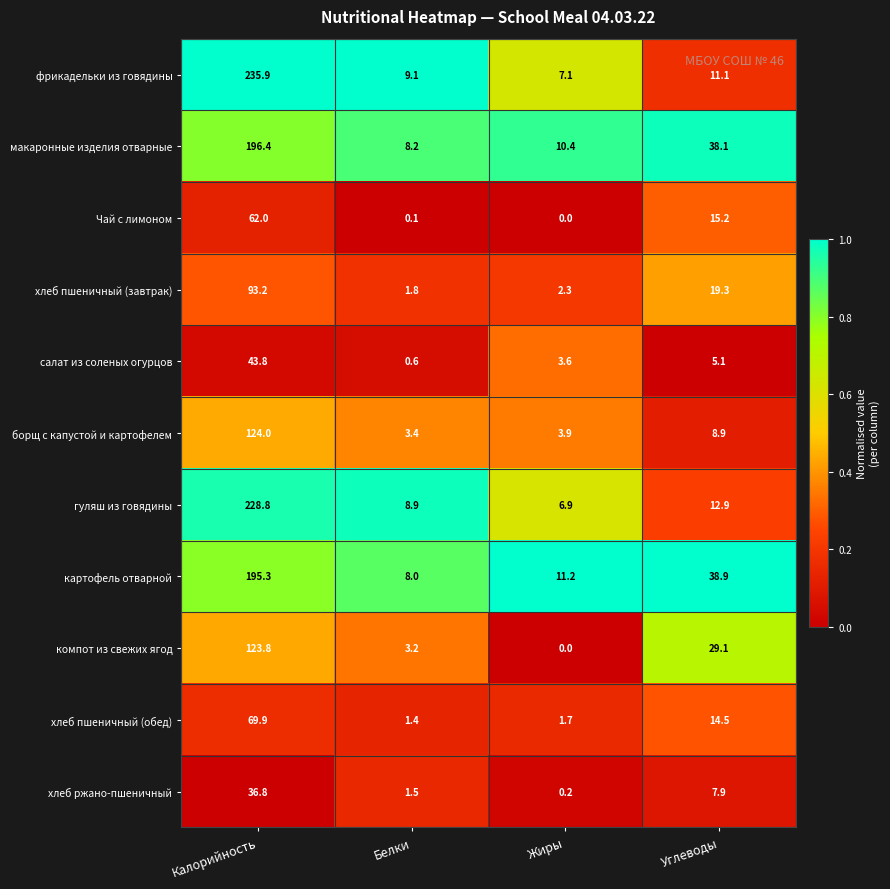

What is the total value across all series at Калорийность?

1409.9